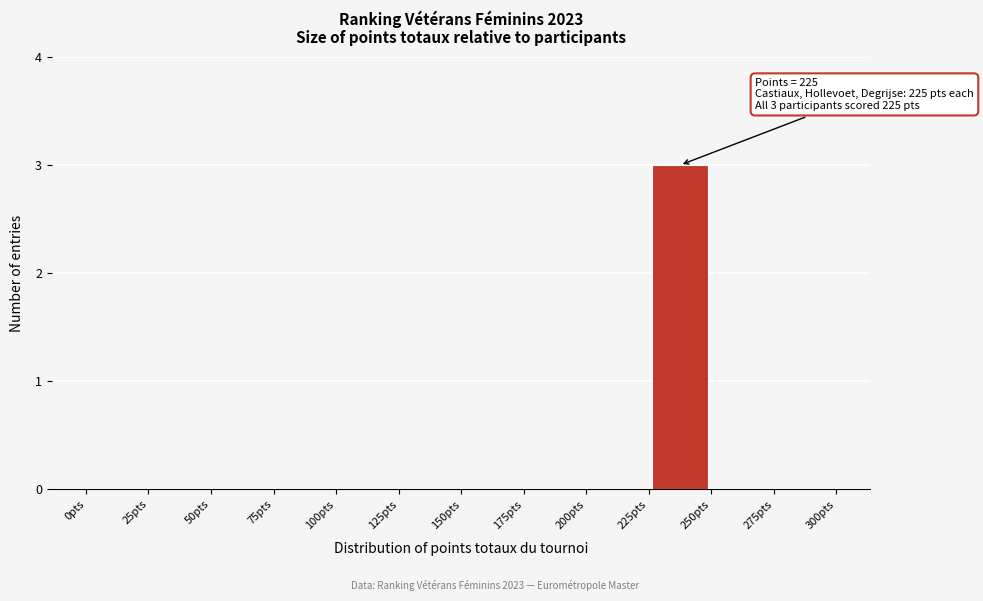

Over which range of the x-axis is the bar tallest?

225 to 250